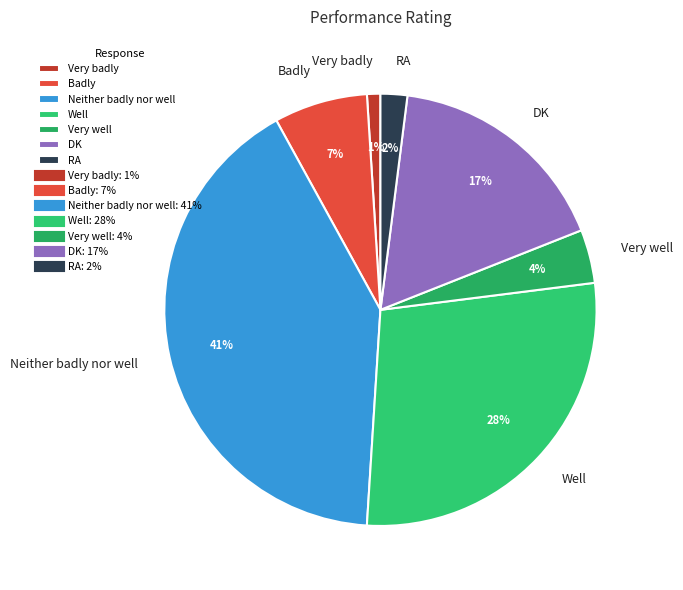

Count the number of slices in the pie.

7